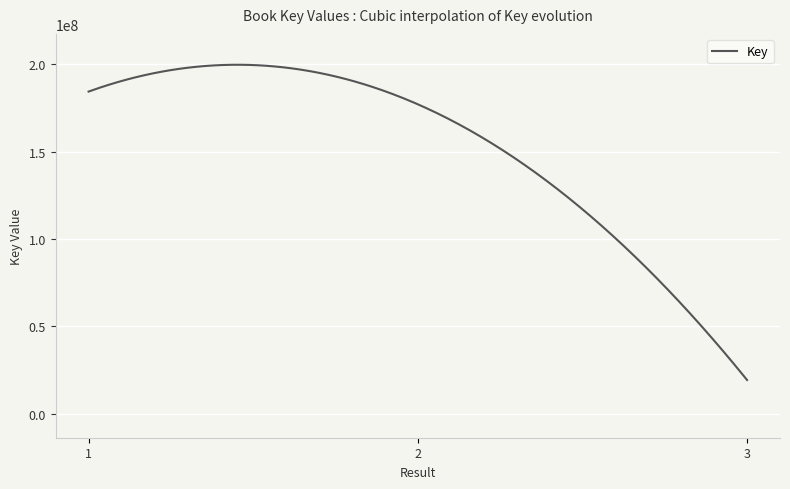

Is this an area chart (filled region under the line)?

No